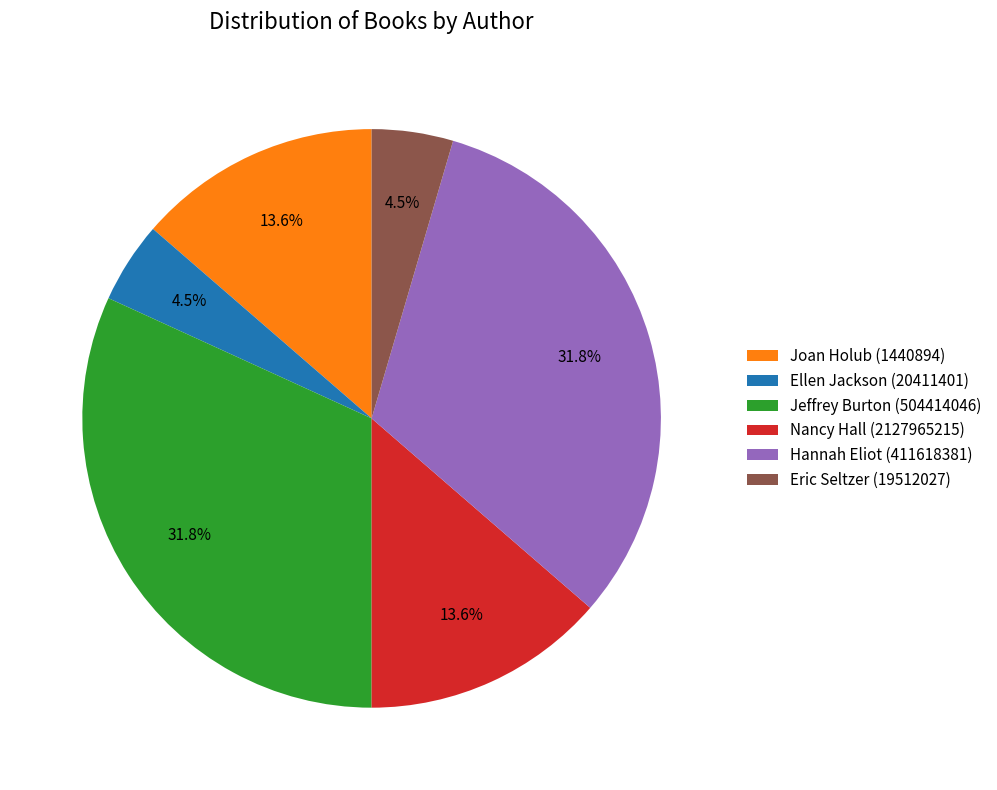

Between Jeffrey Burton (504414046) and Nancy Hall (2127965215), which is larger?

Jeffrey Burton (504414046)